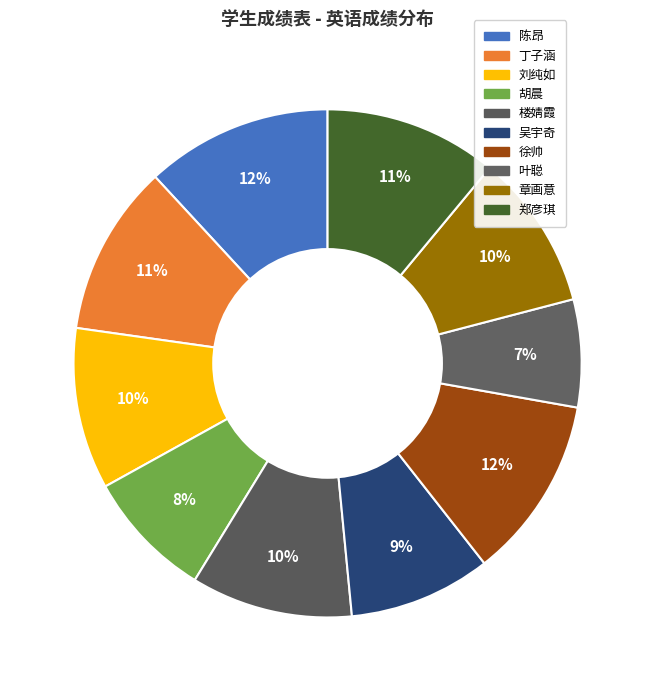

Is there any slice that represents more than half of the pie?

No